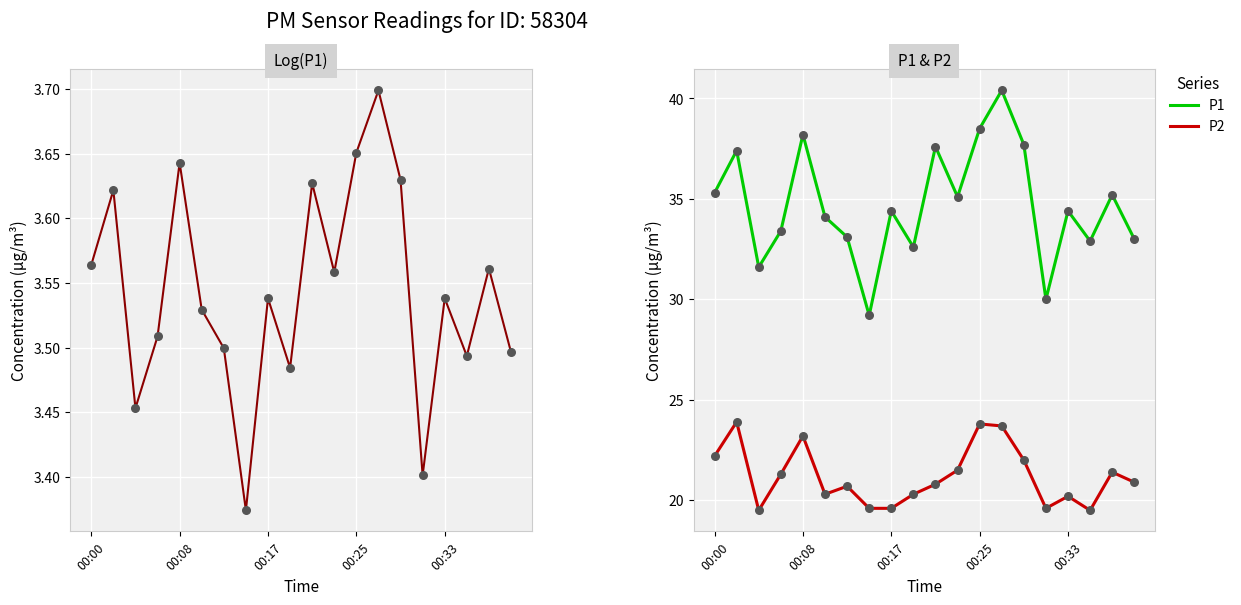

Which series has the widest spread of Y values?

P1